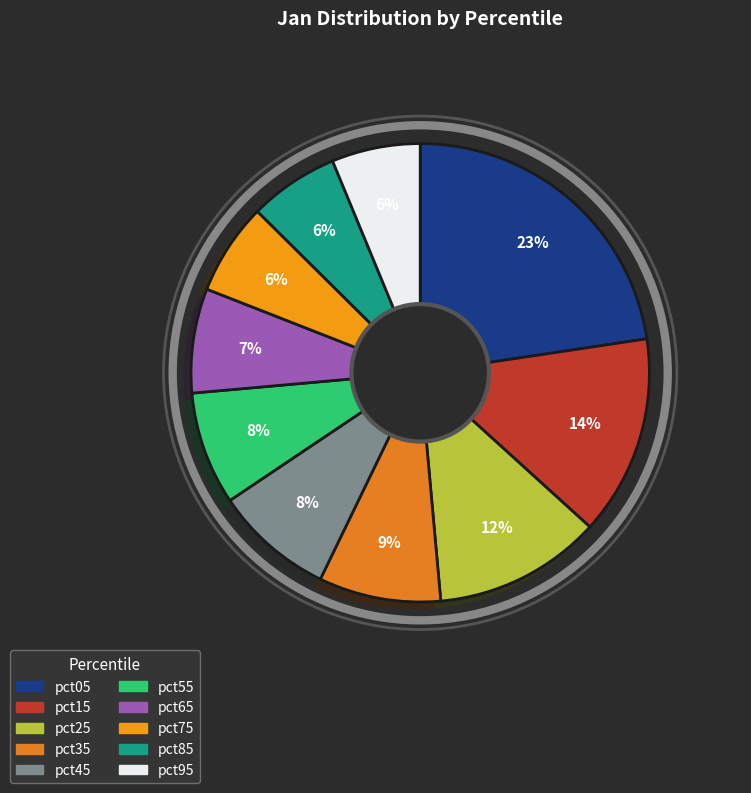

How many segments does this pie chart have?

10